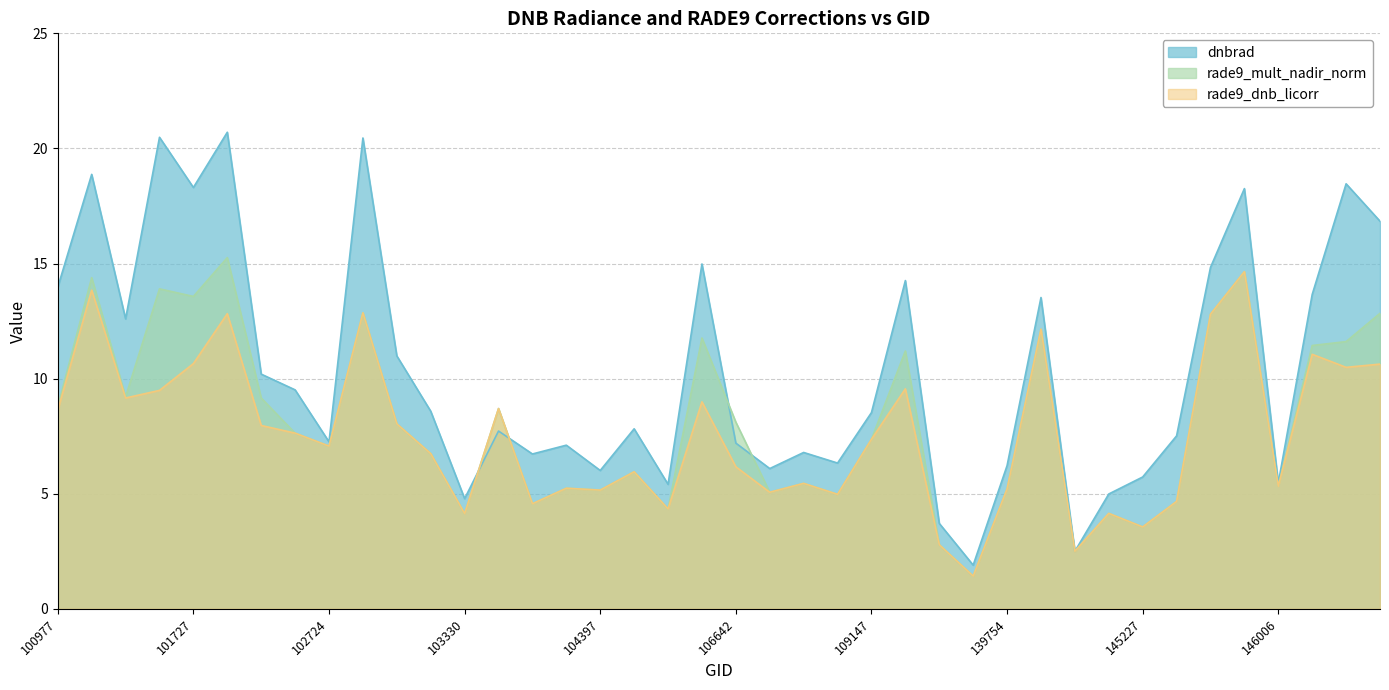

Is it true that dnbrad equals 12.6 at 33?

False